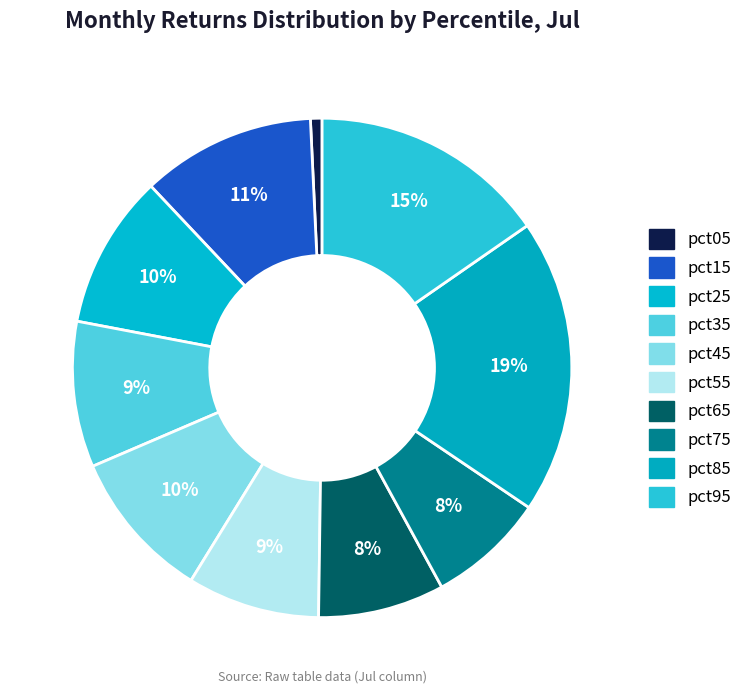

To the nearest percent, what is the difference between the largest and smallest slice percentages?

18%